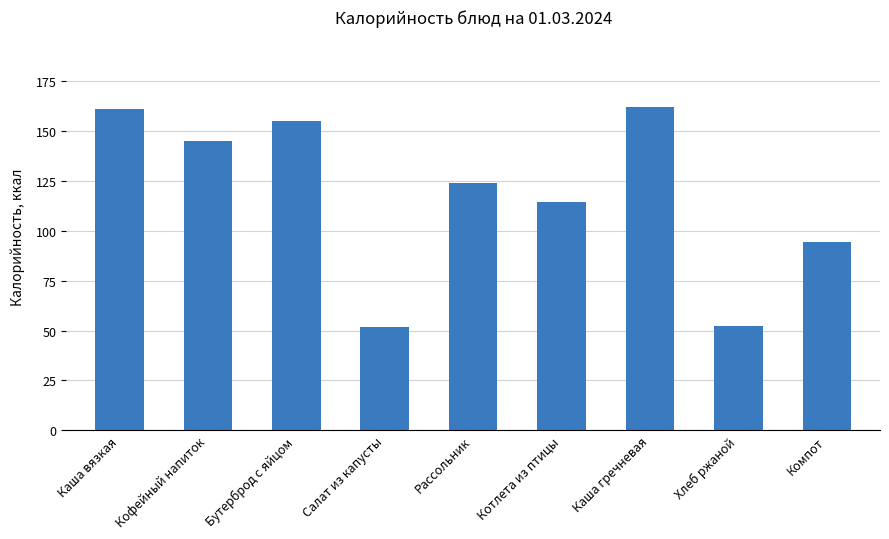

What is the average value?

117.8